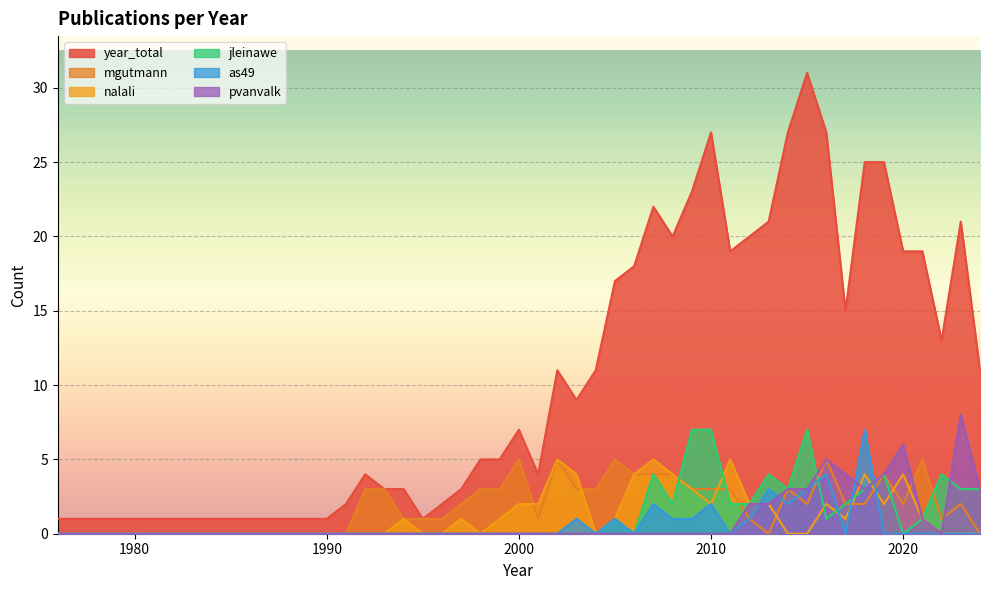

Which series has the largest total across all categories?

year_total